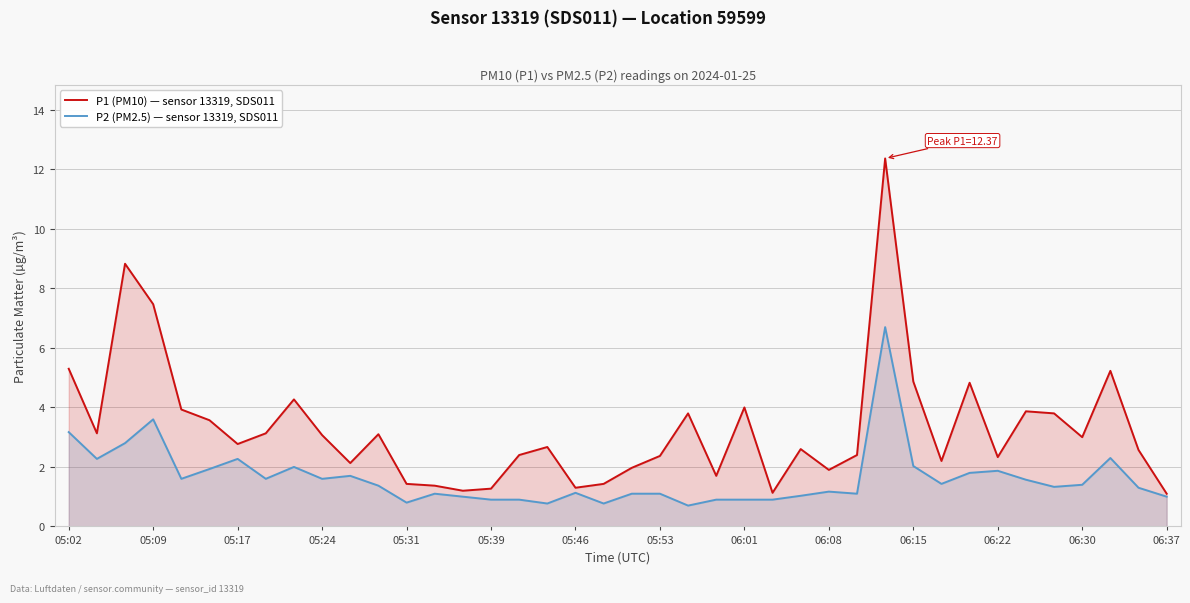

Which series has the largest range (max minus min)?

P1 (PM10) — sensor 13319, SDS011